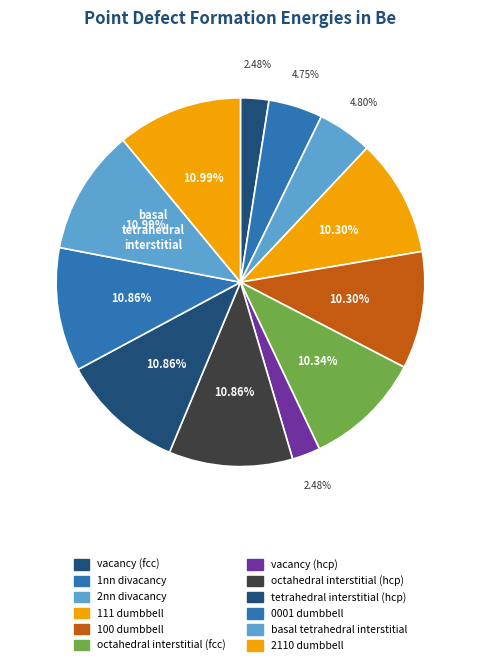

Which has a higher value, 111 dumbbell or octahedral interstitial (fcc)?

octahedral interstitial (fcc)